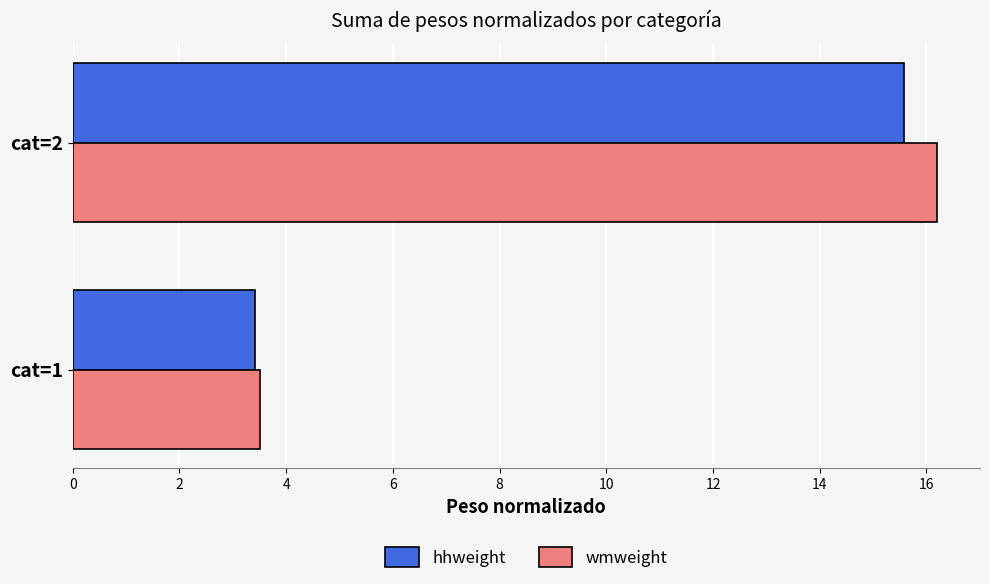

Between cat=1 and cat=2, which series saw the biggest shift?

wmweight